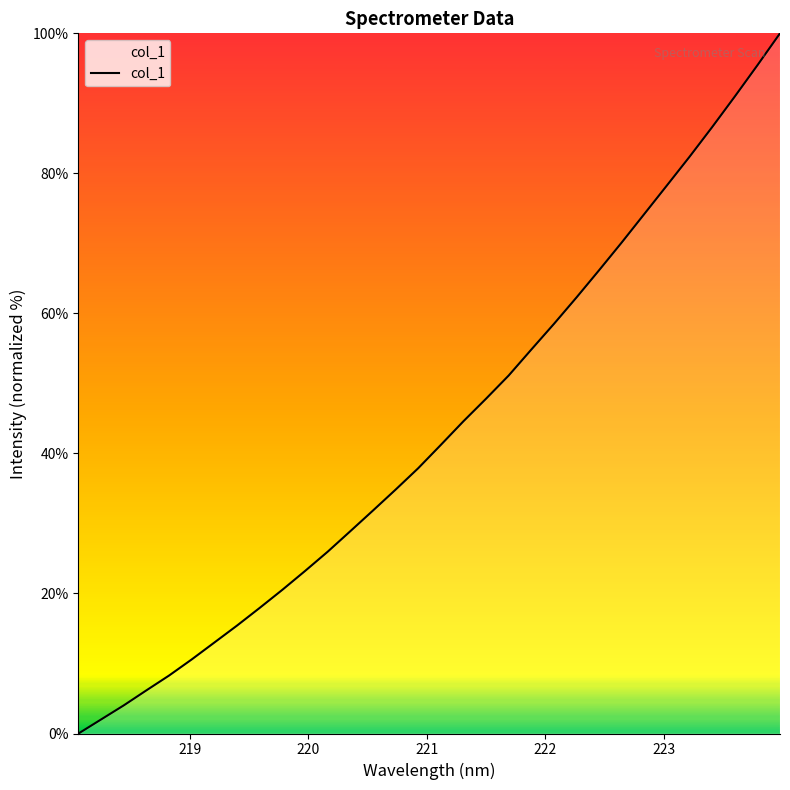

What is the greatest value displayed?

100.0